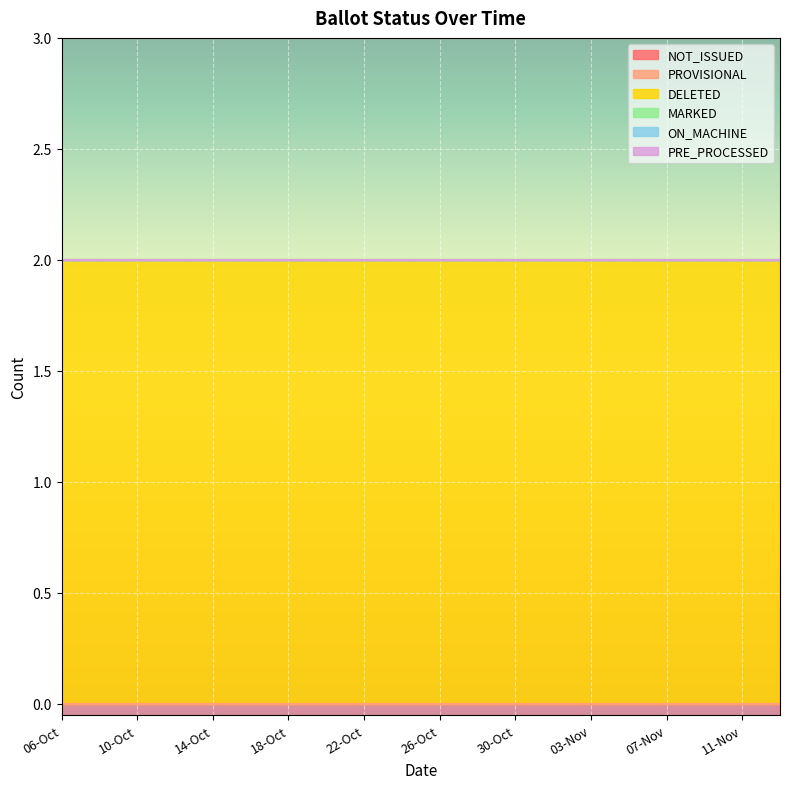

Rank the categories by ON_MACHINE value from lowest to highest.

06-Oct, 08-Oct, 10-Oct, 12-Oct, 14-Oct, 16-Oct, 18-Oct, 20-Oct, 22-Oct, 24-Oct, 26-Oct, 28-Oct, 30-Oct, 01-Nov, 03-Nov, 05-Nov, 07-Nov, 09-Nov, 11-Nov, 12-Nov